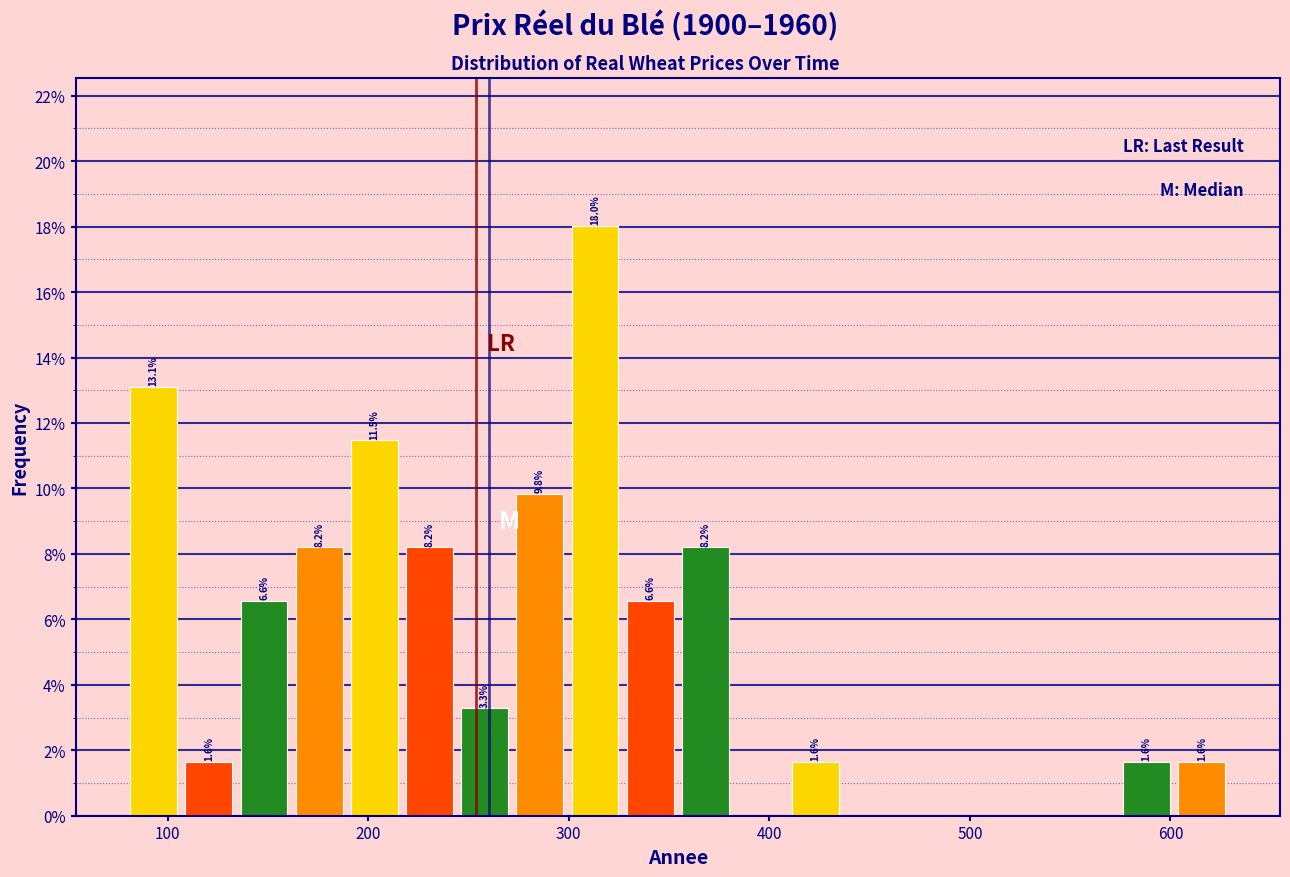

Read against the x-axis, roughly where is the centre of the tallest bar?

310